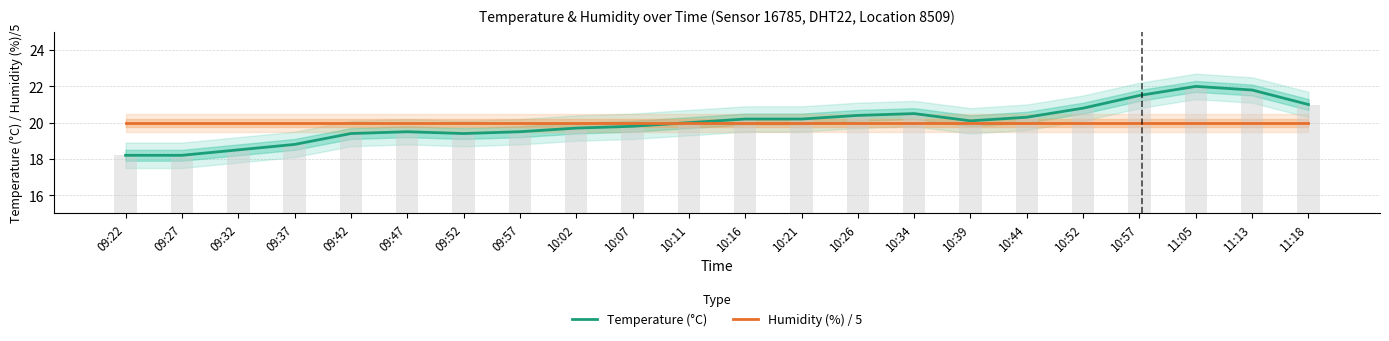

Between 09:22 and 10:26, which series saw the biggest shift?

Temperature (°C)